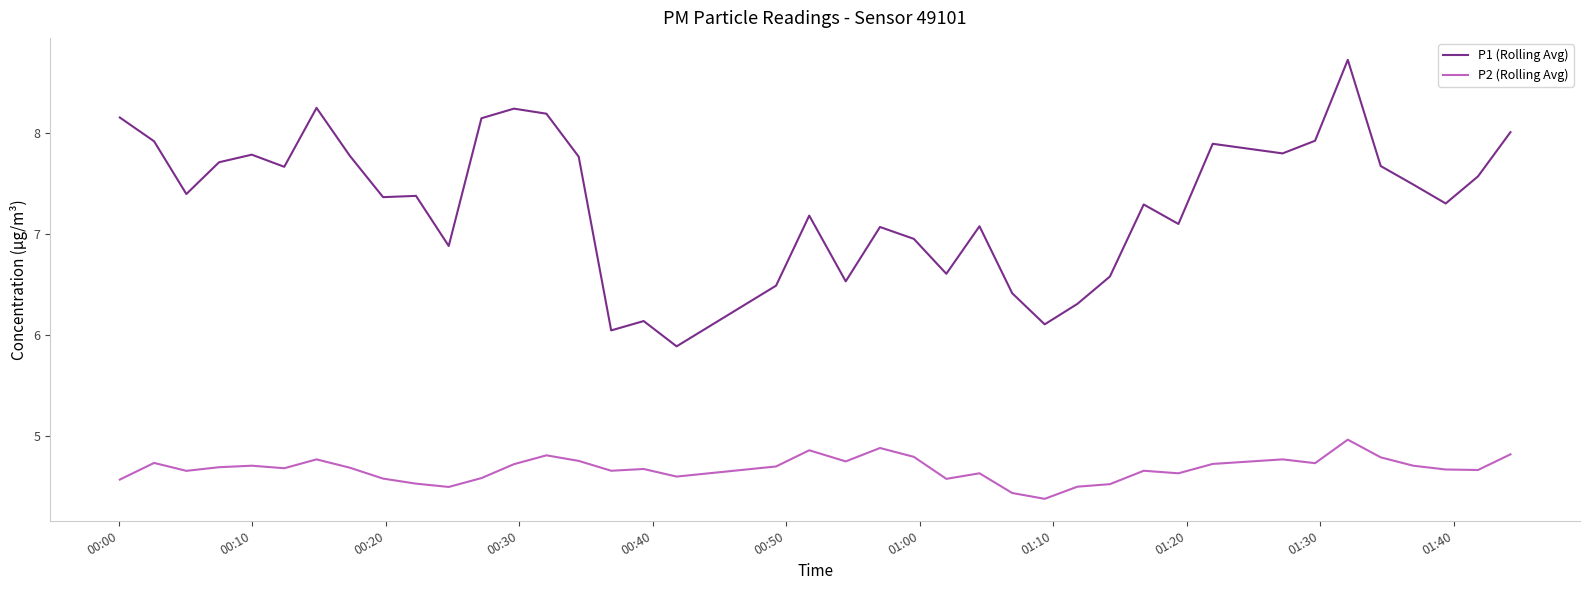

Count the number of categories in the chart.

40